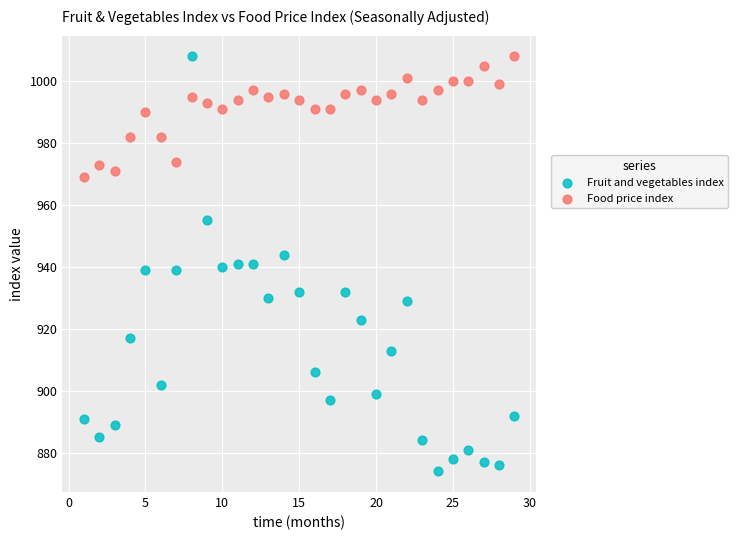

Across all data points, what is the range of Y values (max minus min)?

134